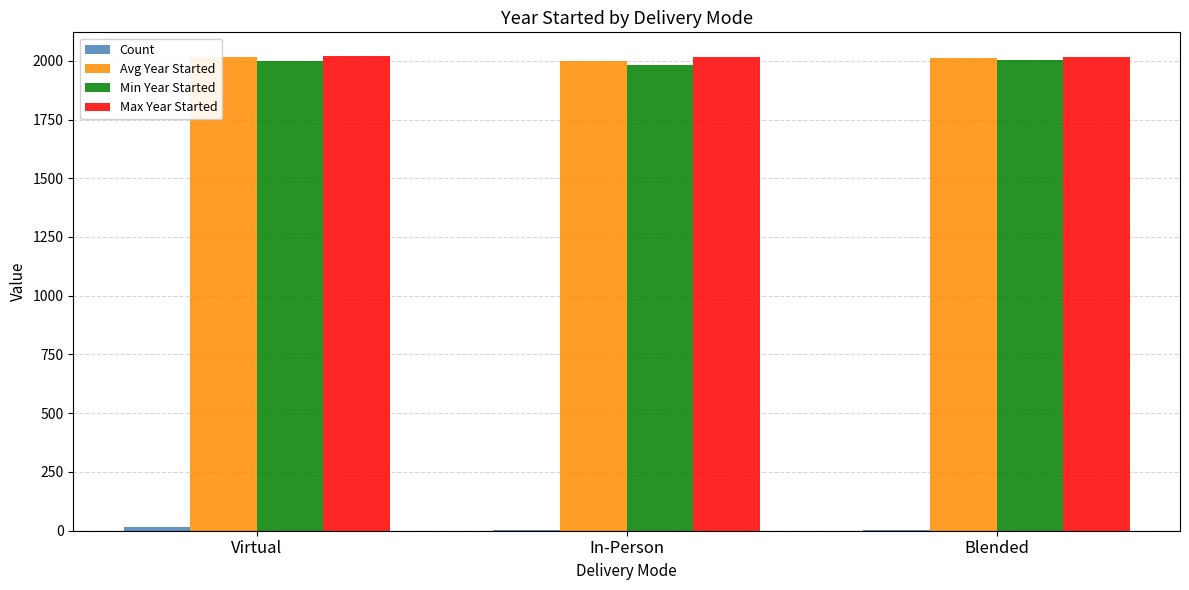

What is the sum of all Max Year Started values?

6052.0